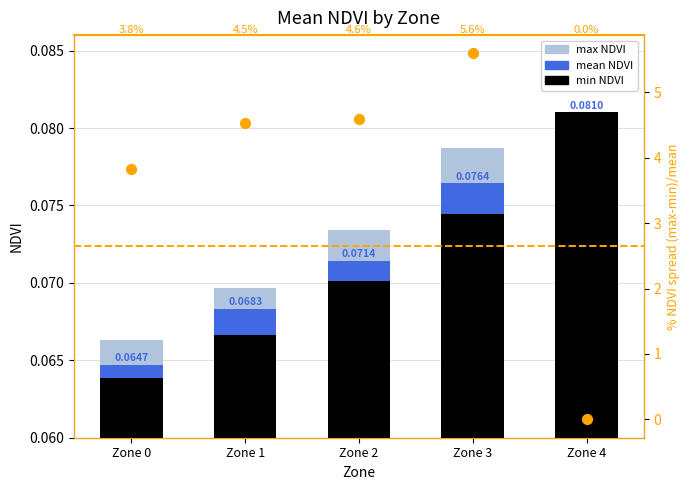

What are all the series names shown in the legend?

mean_NDVI, max_NDVI, min_NDVI